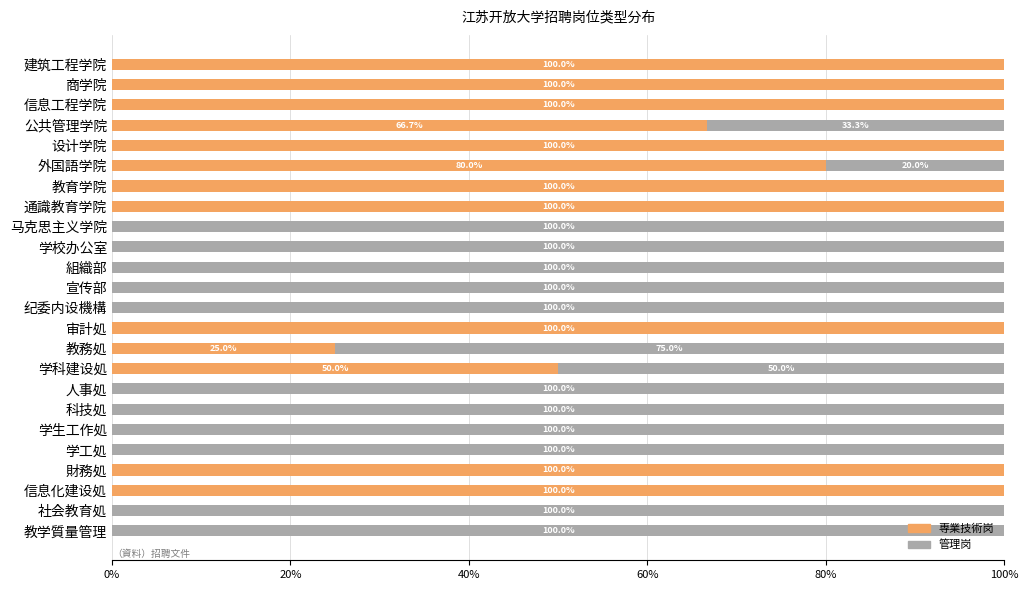

How many data points does each series have?

24